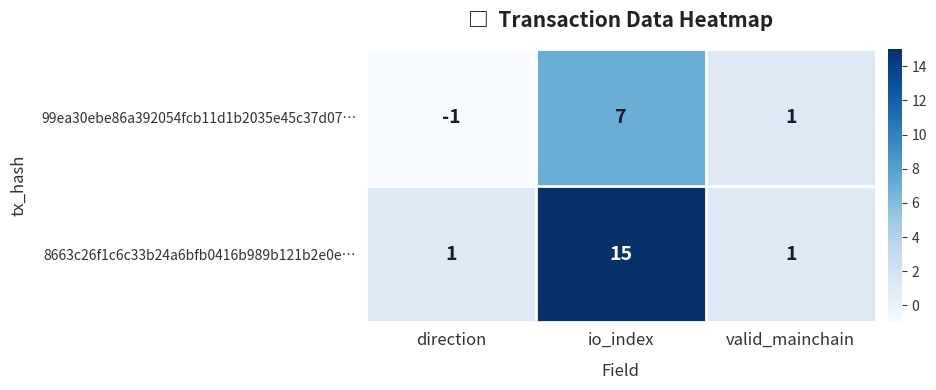

Count the 99ea30ebe86a392054fcb11d1b2035e45c37d07… values in the range -1 to 7.

3